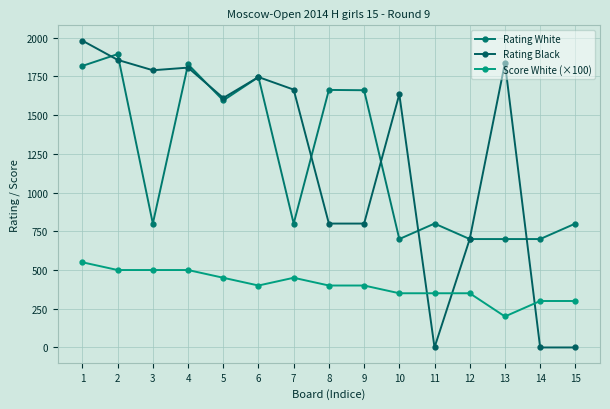

Reading left to right, extract all data points from this chart.

Rating White: 1818	1894	800	1828	1595	1746	800	1663	1661	700	800	700	700	700	800
Rating Black: 1981	1857	1790	1807	1611	1746	1665	800	800	1635	0	700	1837	0	0
Score White (×100): 550	500	500	500	450	400	450	400	400	350	350	350	200	300	300